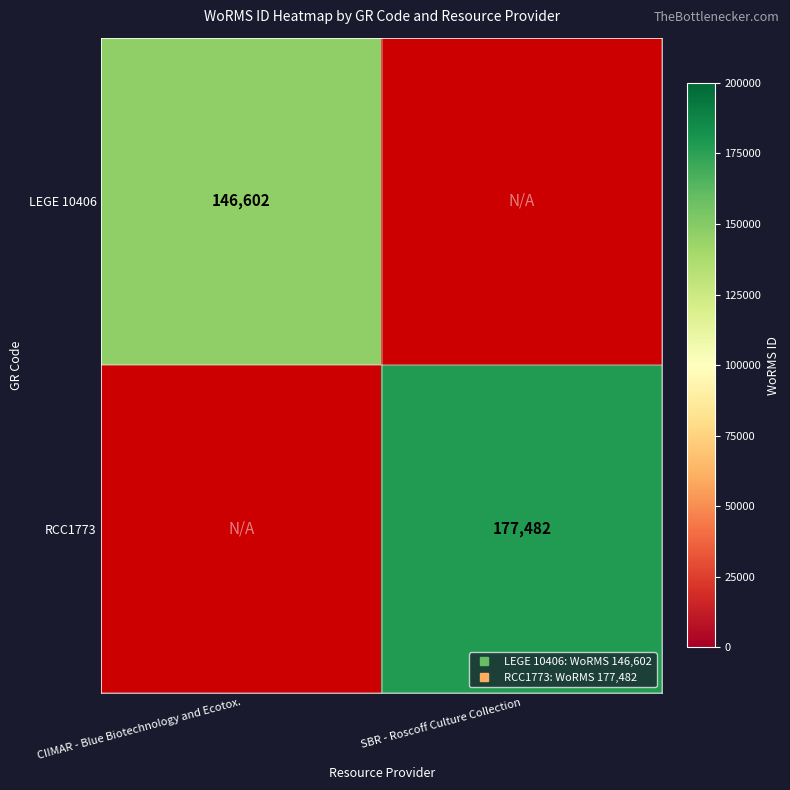

Rank the series by their maximum value, from lowest to highest.

LEGE 10406, RCC1773